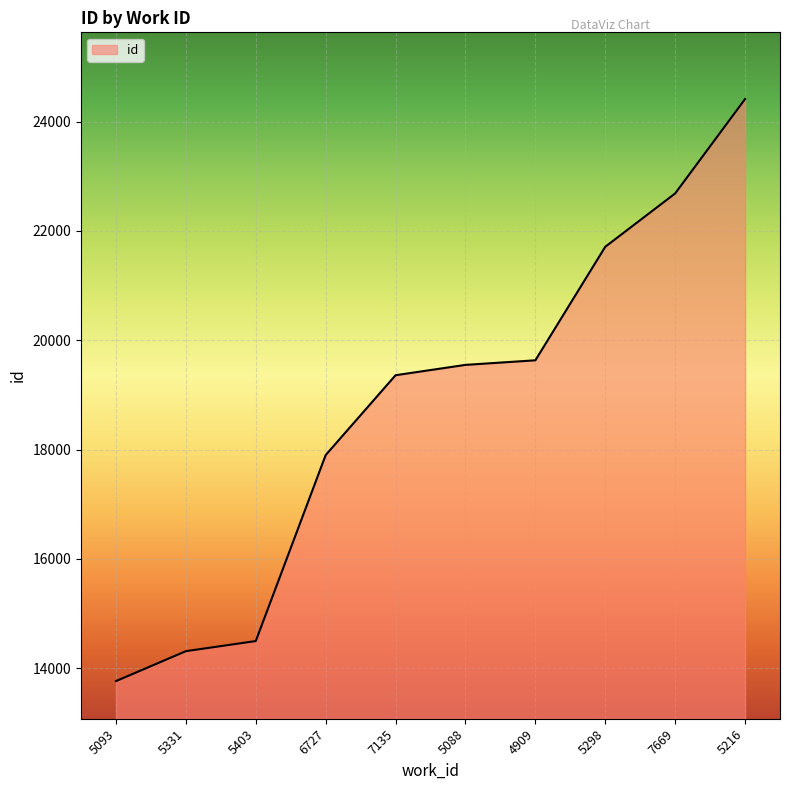

How many lines are shown in the chart?

1